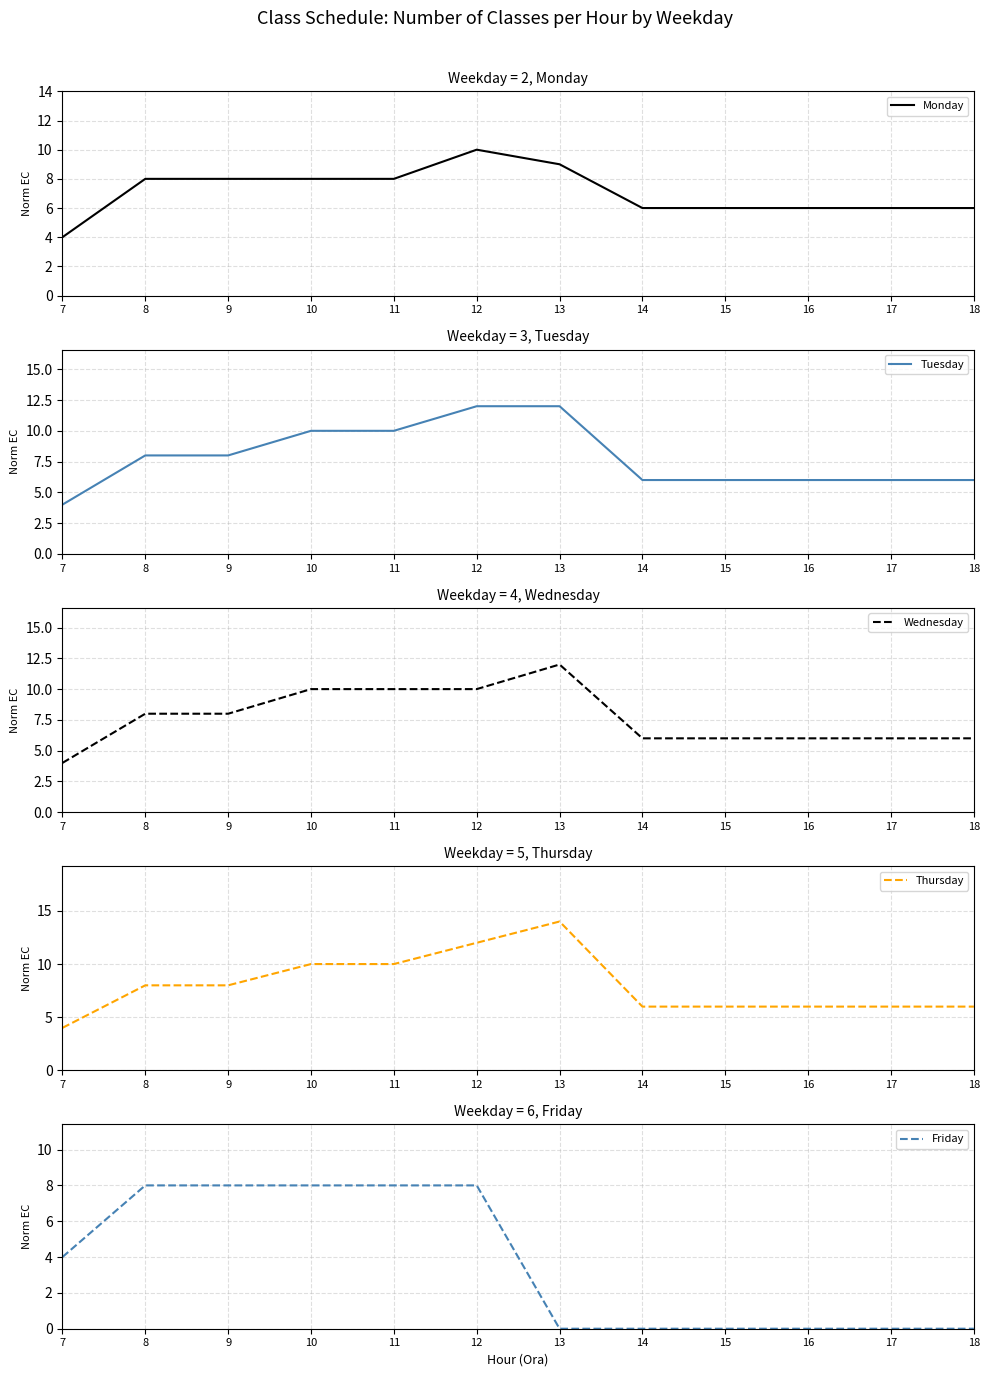

True or false: Friday has more than 2 points higher than both neighbors.

False